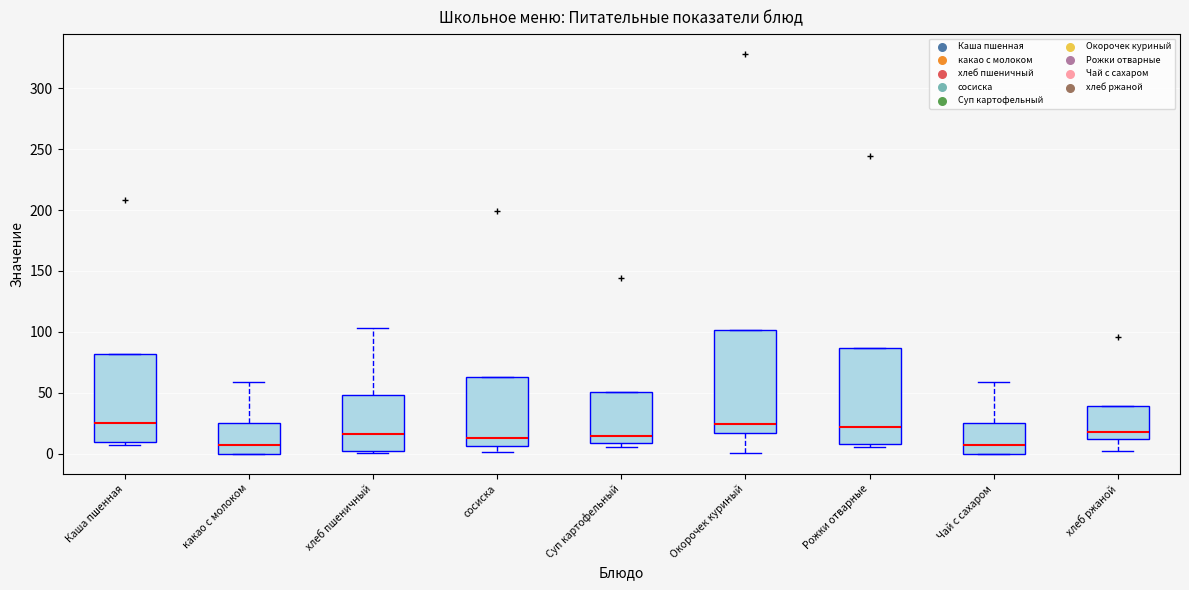

Reading left to right, transcribe this box plot: for each box, give where its median line is, the range the box spans, and where its two whiskers end, as read against the y-axis. The values are not printed on the chart, so give them approximately, as read against the axis.

Каша пшенная: median 25, box 10 to 80, whiskers 5 to 80
какао с молоком: median 5, box 0 to 25, whiskers 0 to 60
хлеб пшеничный: median 15, box 5 to 50, whiskers 0 to 105
сосиска: median 15, box 5 to 65, whiskers 0 to 65
Суп картофельный: median 15, box 10 to 50, whiskers 5 to 50
Окорочек куриный: median 25, box 15 to 100, whiskers 0 to 100
Рожки отварные: median 20, box 10 to 85, whiskers 5 to 85
Чай с сахаром: median 5, box 0 to 25, whiskers 0 to 60
хлеб ржаной: median 20, box 10 to 40, whiskers 0 to 40